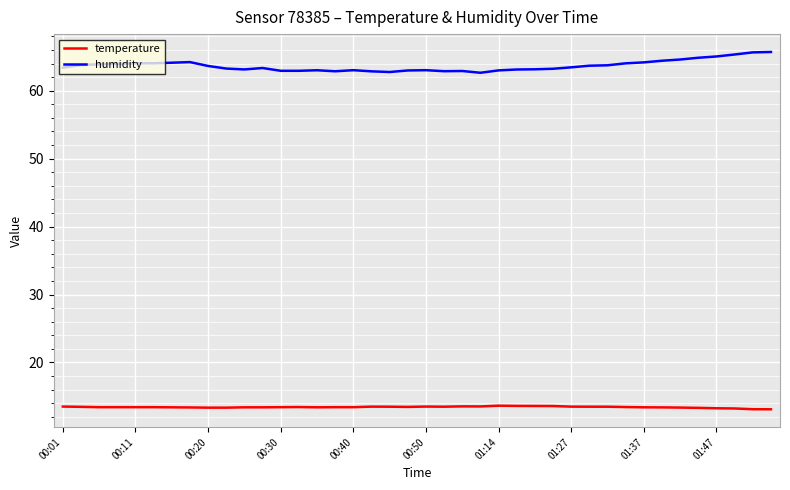

What is the minimum value for temperature?

13.1